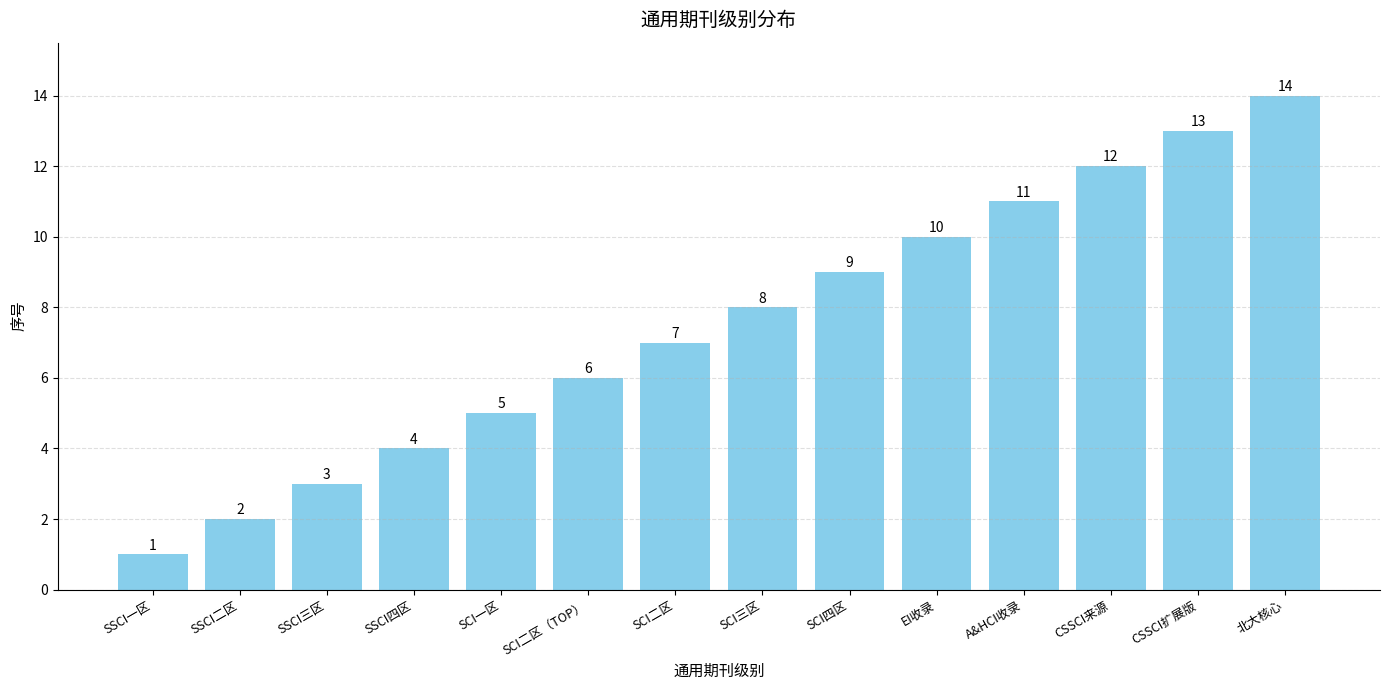

How many bars are there in total?

14